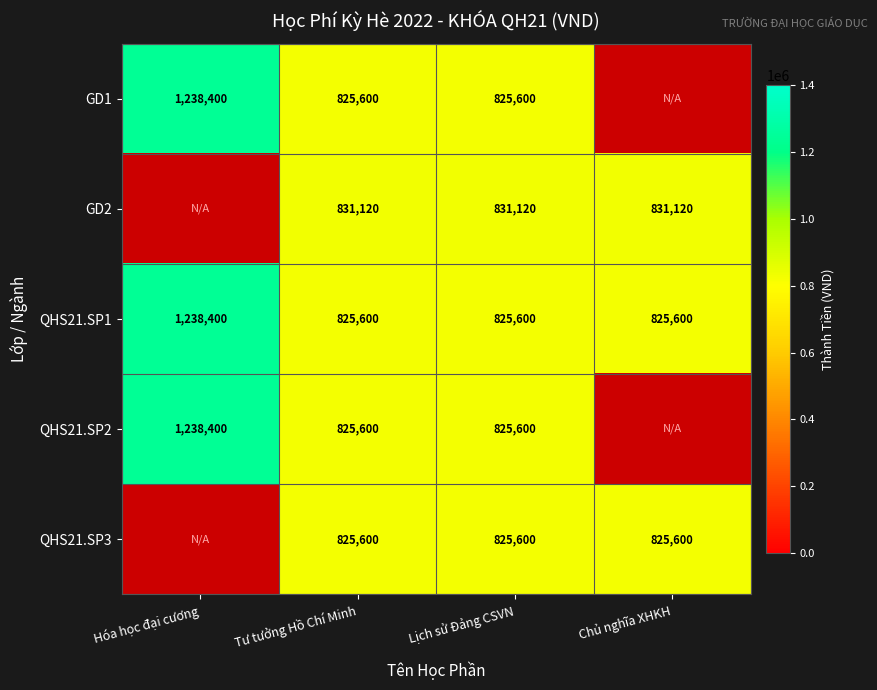

The QHS21.SP3 series shows 825600 at Chủ nghĩa XHKH. True or false?

True